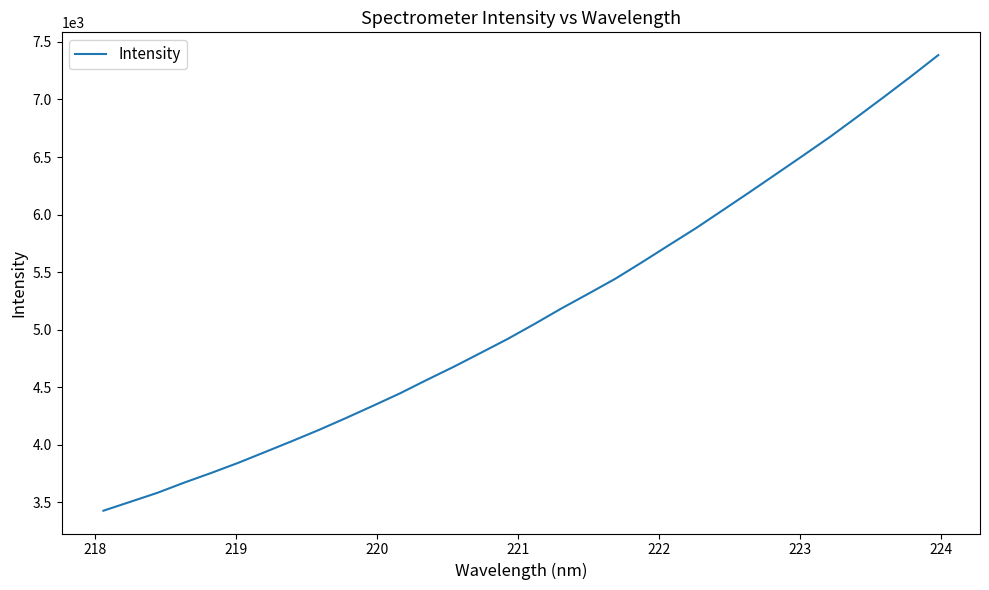

How many categories are shown in the chart?

32